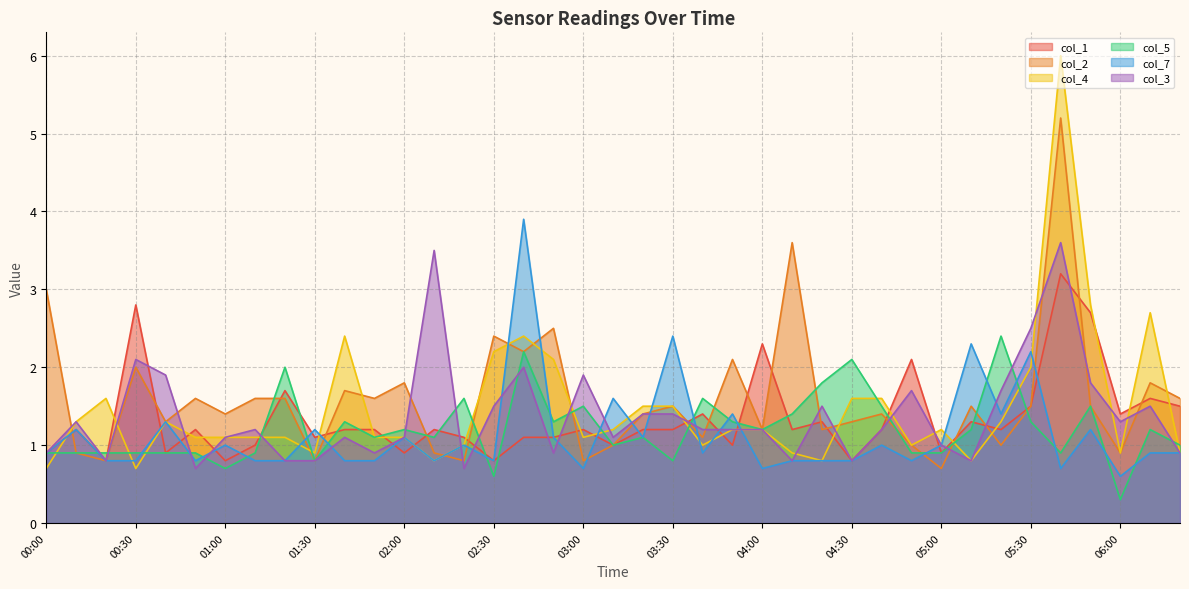

At how many categories does at least one series exceed 4?

1